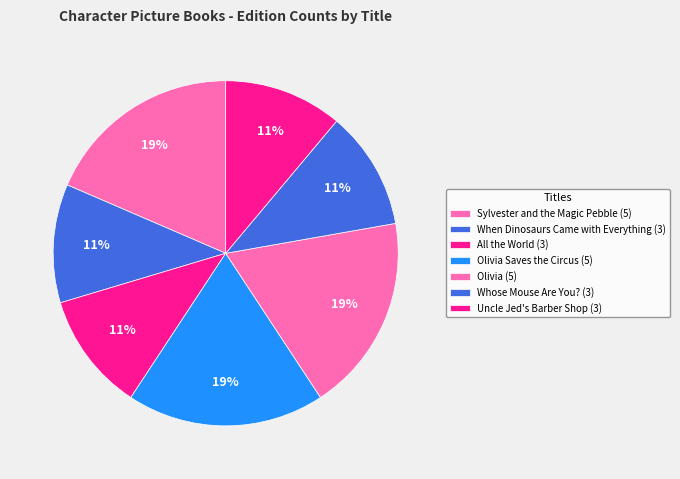

What is the smallest slice in the pie chart?

When Dinosaurs Came with Everything